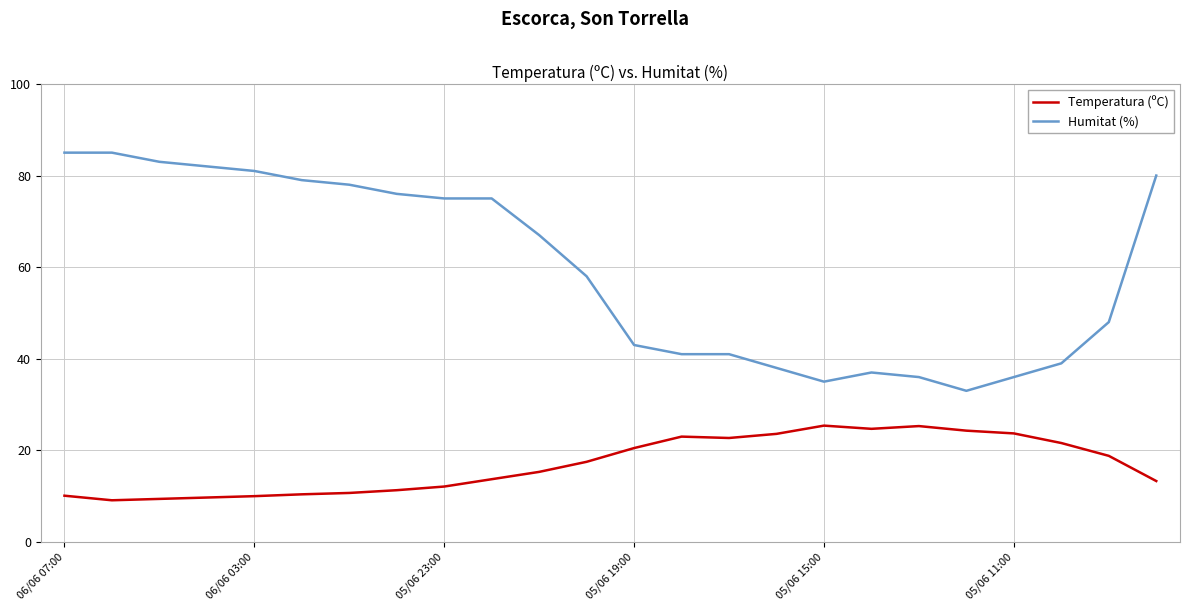

True or false: Humitat (%) and Temperatura (ºC) cross at least once.

False